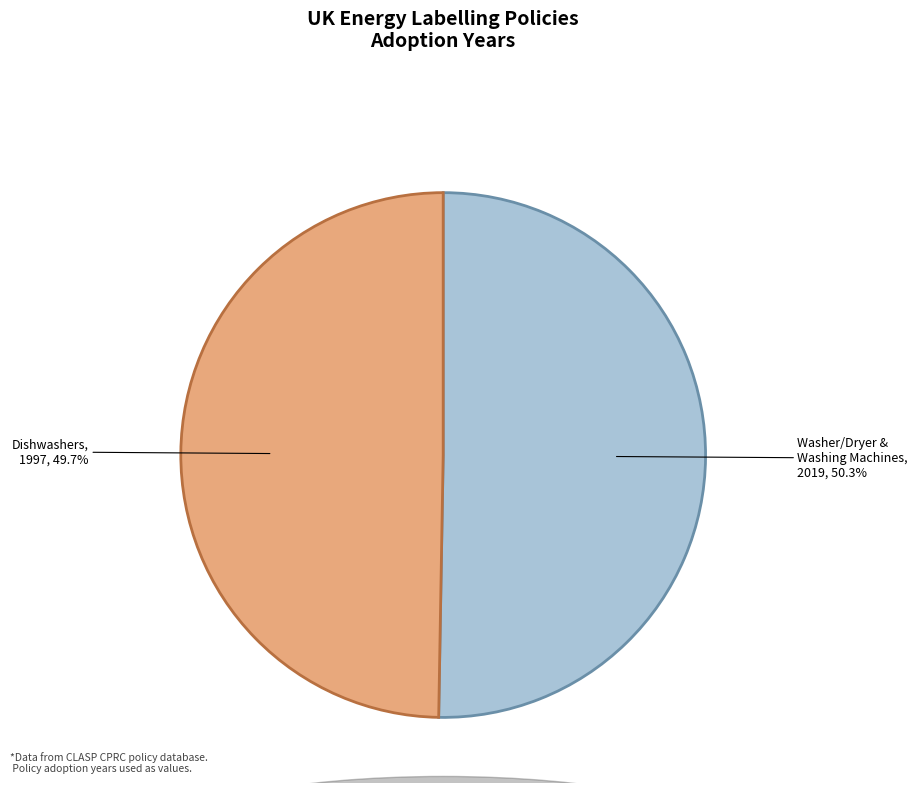

Is Dishwashers the majority of the pie?

No